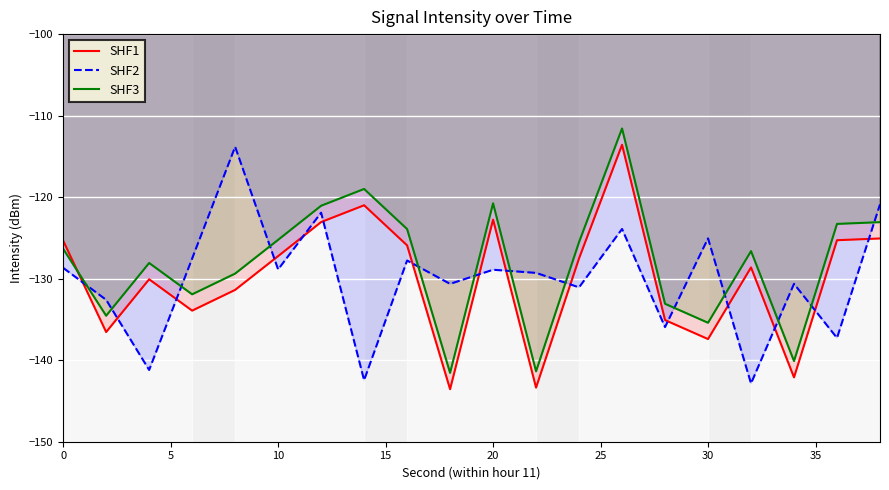

What is the minimum value for SHF2?

-142.9